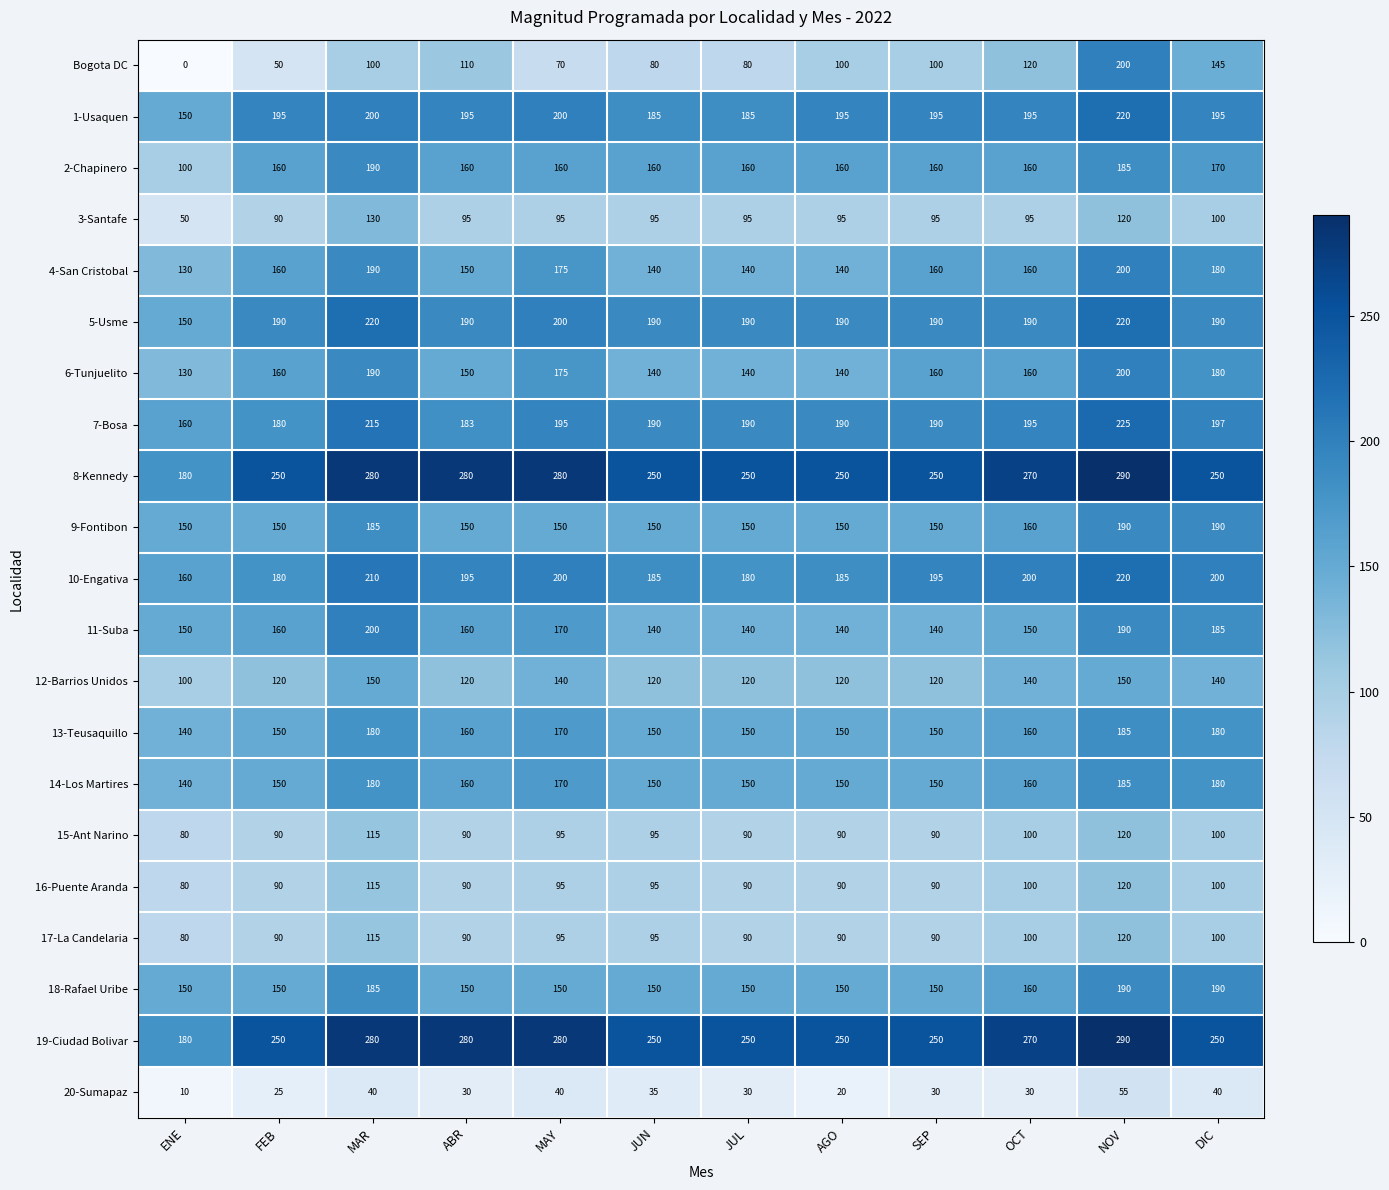

At which category is the sum across all series the highest?

NOV